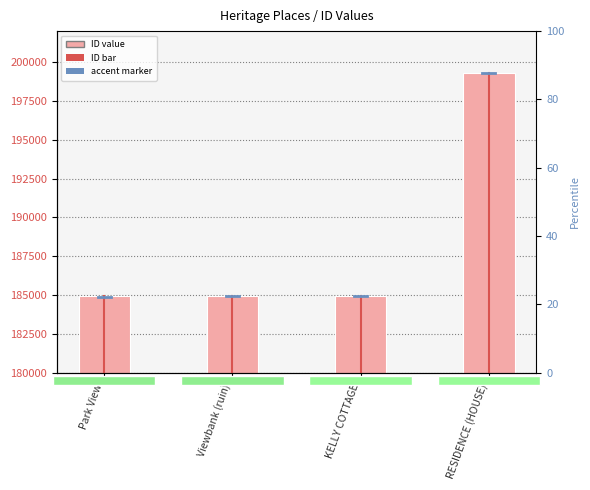

What position from the right is KELLY COTTAGE?

2